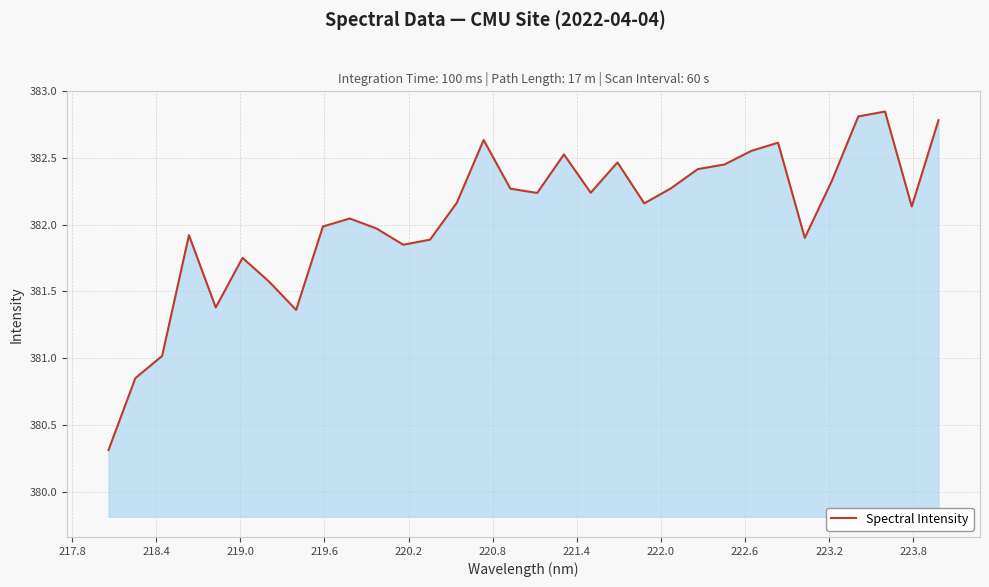

How many lines are shown in the chart?

1